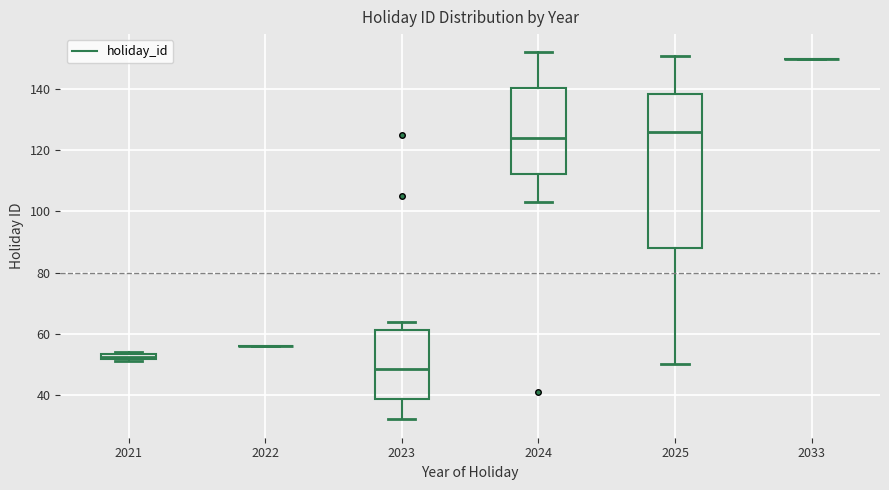

Which box is the tallest, from its lower edge to its upper edge?

2025